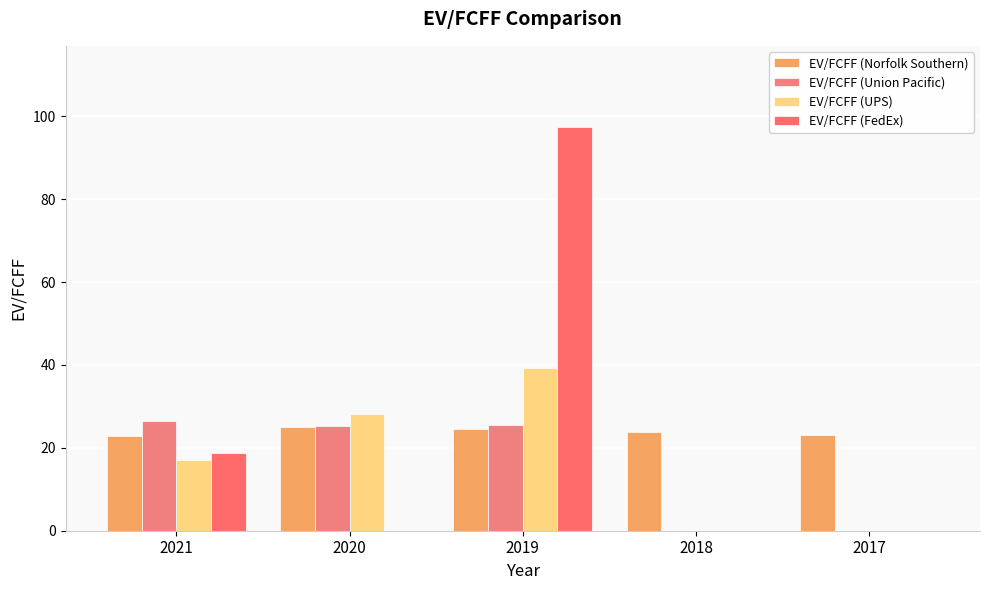

What is the sum of all EV/FCFF (UPS) values?

84.5